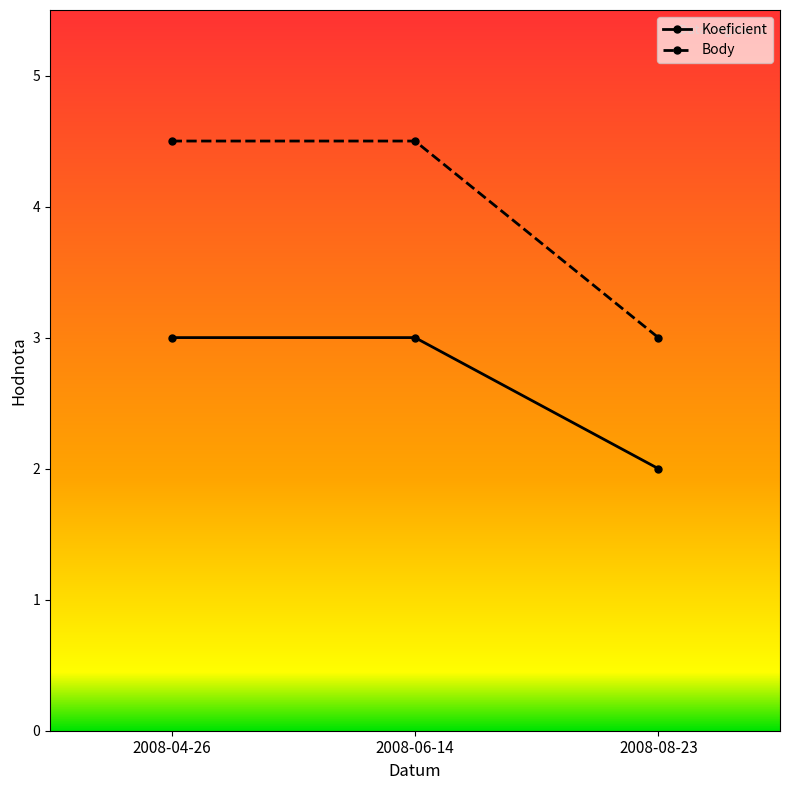

List the series in order of their peak value, lowest first.

Koeficient, Body